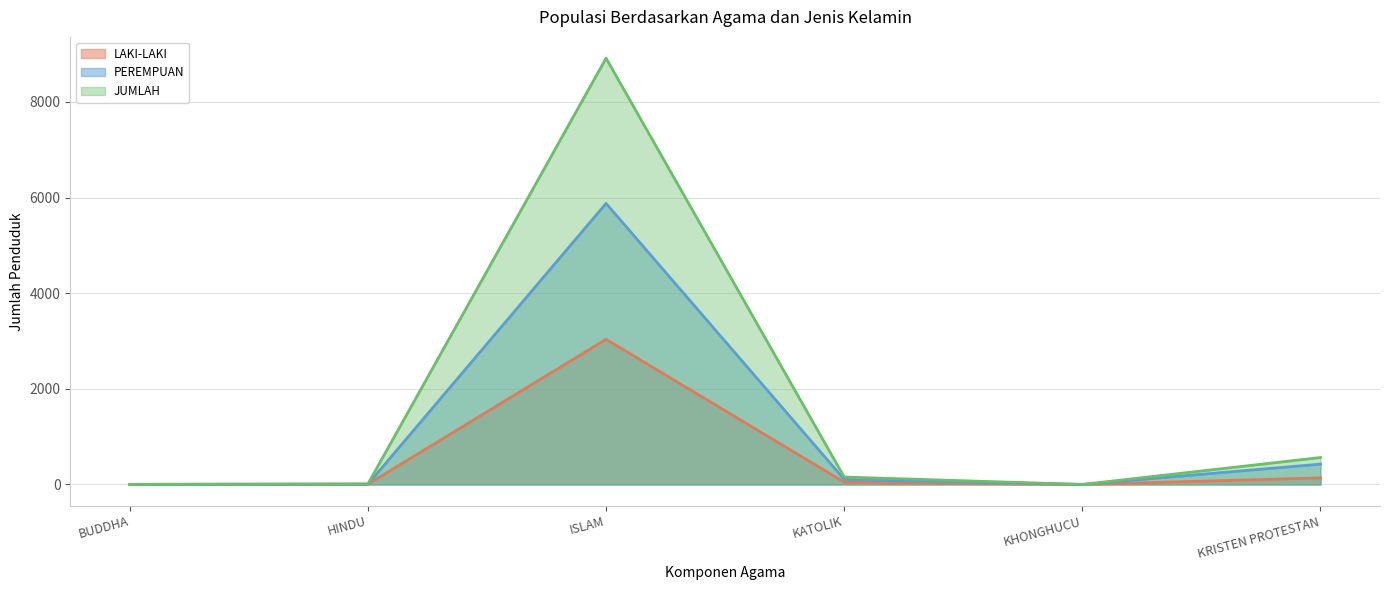

True or false: LAKI-LAKI has more than 1 interior local peaks.

False